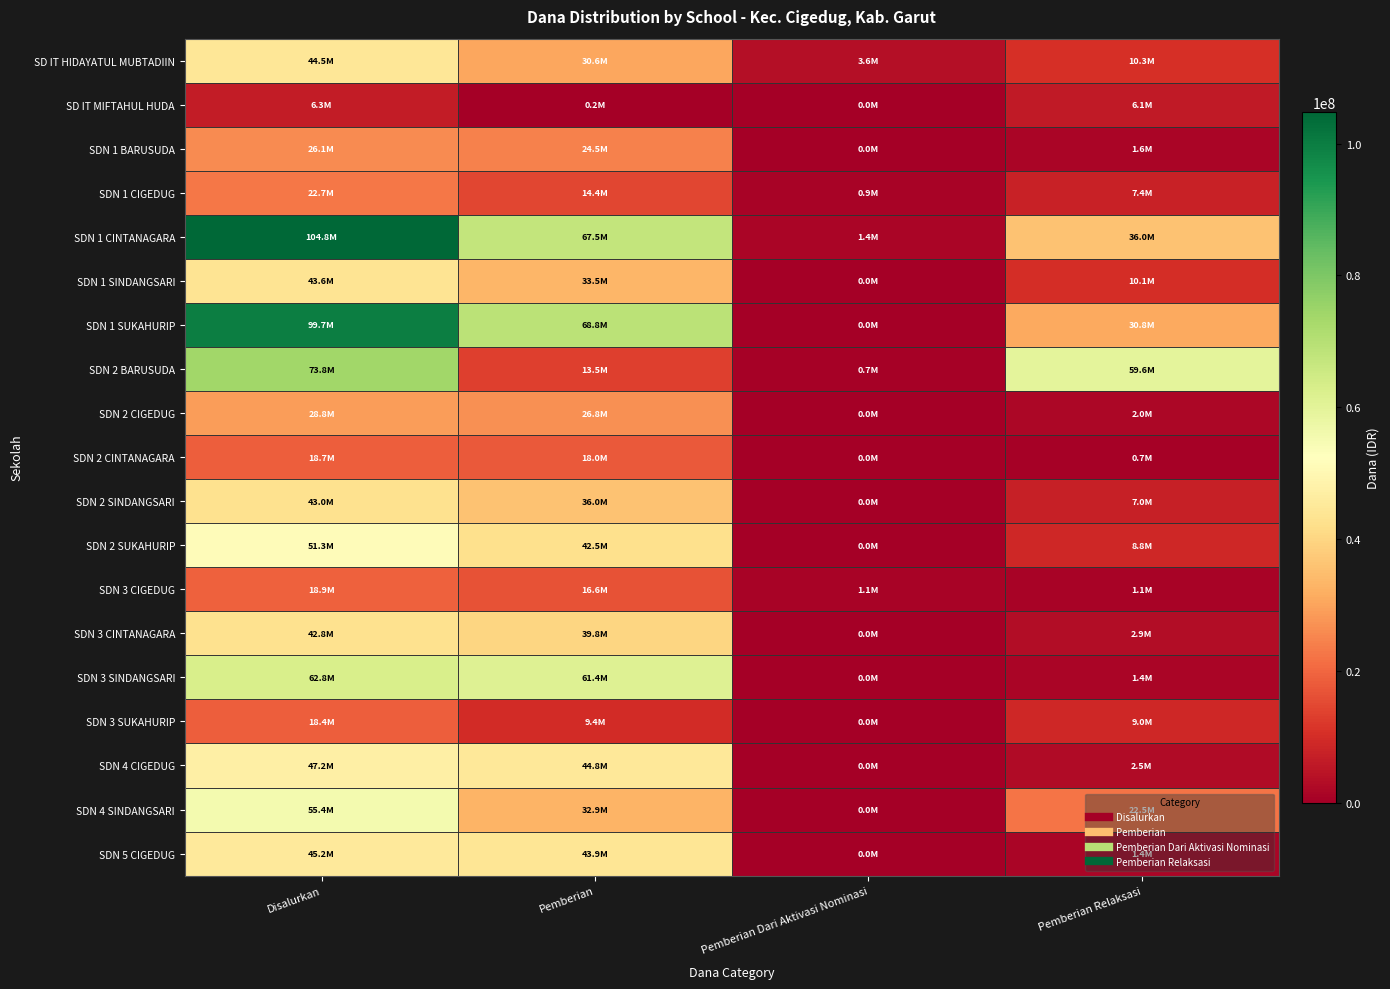

Reading right to left, list all the values displayed in this chart.

SD IT HIDAYATUL MUBTADIIN: Pemberian Relaksasi=10350000	Pemberian Dari Aktivasi Nominasi=3600000	Pemberian=30600000	Disalurkan=44550000
SD IT MIFTAHUL HUDA: Pemberian Relaksasi=6075000	Pemberian Dari Aktivasi Nominasi=0	Pemberian=225000	Disalurkan=6300000
SDN 1 BARUSUDA: Pemberian Relaksasi=1575000	Pemberian Dari Aktivasi Nominasi=0	Pemberian=24525000	Disalurkan=26100000
SDN 1 CIGEDUG: Pemberian Relaksasi=7425000	Pemberian Dari Aktivasi Nominasi=900000	Pemberian=14400000	Disalurkan=22725000
SDN 1 CINTANAGARA: Pemberian Relaksasi=36000000	Pemberian Dari Aktivasi Nominasi=1350000	Pemberian=67500000	Disalurkan=104850000
SDN 1 SINDANGSARI: Pemberian Relaksasi=10125000	Pemberian Dari Aktivasi Nominasi=0	Pemberian=33525000	Disalurkan=43650000
SDN 1 SUKAHURIP: Pemberian Relaksasi=30825000	Pemberian Dari Aktivasi Nominasi=0	Pemberian=68850000	Disalurkan=99675000
SDN 2 BARUSUDA: Pemberian Relaksasi=59625000	Pemberian Dari Aktivasi Nominasi=675000	Pemberian=13500000	Disalurkan=73800000
SDN 2 CIGEDUG: Pemberian Relaksasi=2025000	Pemberian Dari Aktivasi Nominasi=0	Pemberian=26775000	Disalurkan=28800000
SDN 2 CINTANAGARA: Pemberian Relaksasi=675000	Pemberian Dari Aktivasi Nominasi=0	Pemberian=18000000	Disalurkan=18675000
SDN 2 SINDANGSARI: Pemberian Relaksasi=6975000	Pemberian Dari Aktivasi Nominasi=0	Pemberian=36000000	Disalurkan=42975000
SDN 2 SUKAHURIP: Pemberian Relaksasi=8775000	Pemberian Dari Aktivasi Nominasi=0	Pemberian=42525000	Disalurkan=51300000
SDN 3 CIGEDUG: Pemberian Relaksasi=1125000	Pemberian Dari Aktivasi Nominasi=1125000	Pemberian=16650000	Disalurkan=18900000
SDN 3 CINTANAGARA: Pemberian Relaksasi=2925000	Pemberian Dari Aktivasi Nominasi=0	Pemberian=39825000	Disalurkan=42750000
SDN 3 SINDANGSARI: Pemberian Relaksasi=1350000	Pemberian Dari Aktivasi Nominasi=0	Pemberian=61425000	Disalurkan=62775000
SDN 3 SUKAHURIP: Pemberian Relaksasi=9000000	Pemberian Dari Aktivasi Nominasi=0	Pemberian=9450000	Disalurkan=18450000
SDN 4 CIGEDUG: Pemberian Relaksasi=2475000	Pemberian Dari Aktivasi Nominasi=0	Pemberian=44775000	Disalurkan=47250000
SDN 4 SINDANGSARI: Pemberian Relaksasi=22500000	Pemberian Dari Aktivasi Nominasi=0	Pemberian=32850000	Disalurkan=55350000
SDN 5 CIGEDUG: Pemberian Relaksasi=1350000	Pemberian Dari Aktivasi Nominasi=0	Pemberian=43875000	Disalurkan=45225000